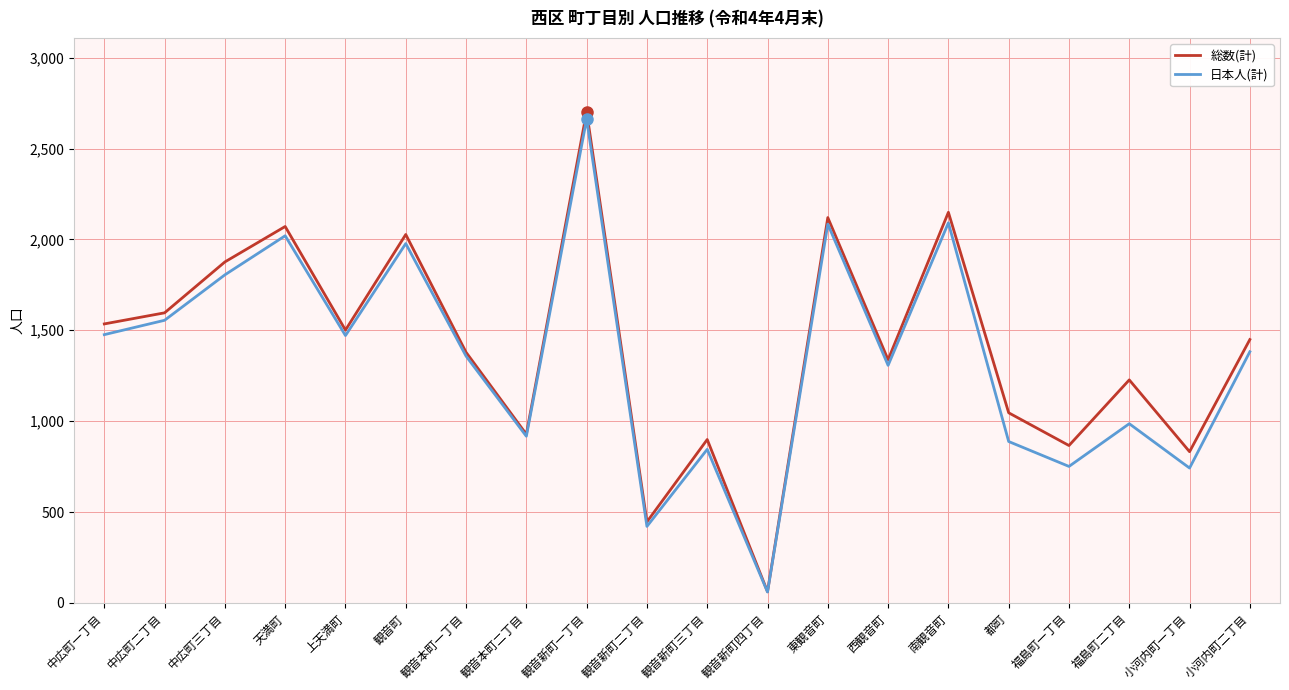

What value does the 日本人(計) series have at 観音本町一丁目?

1358